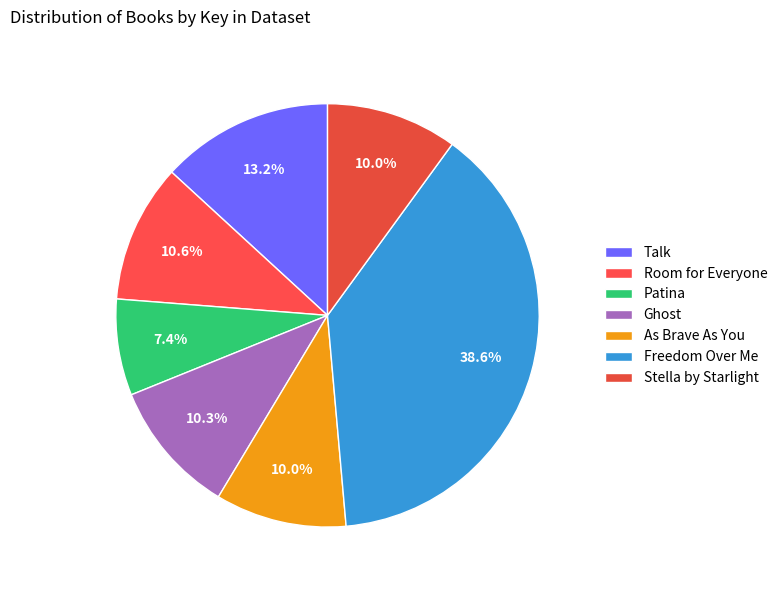

Count the number of slices in the pie.

7